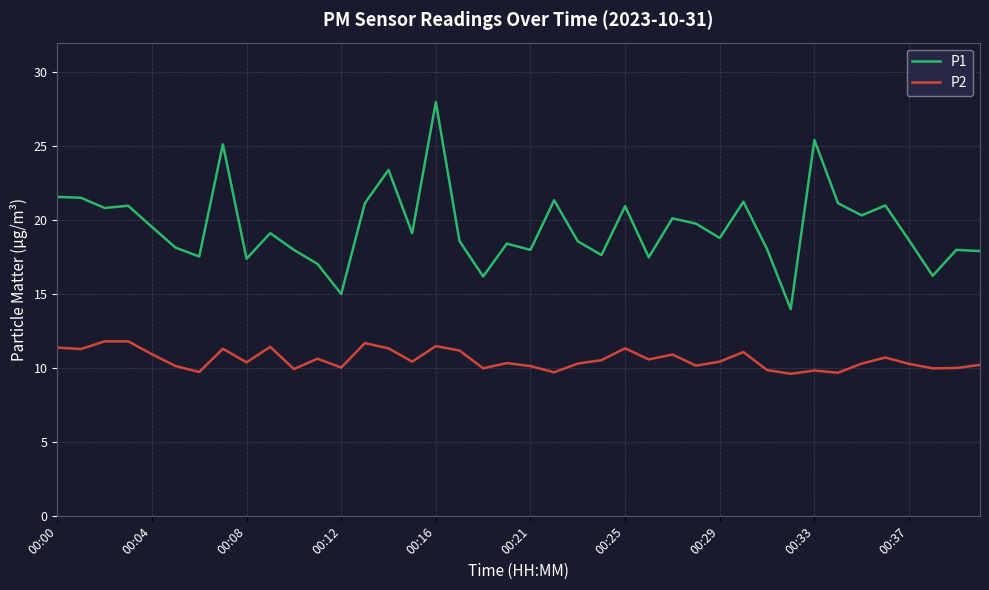

What are all the series names shown in the legend?

P1, P2